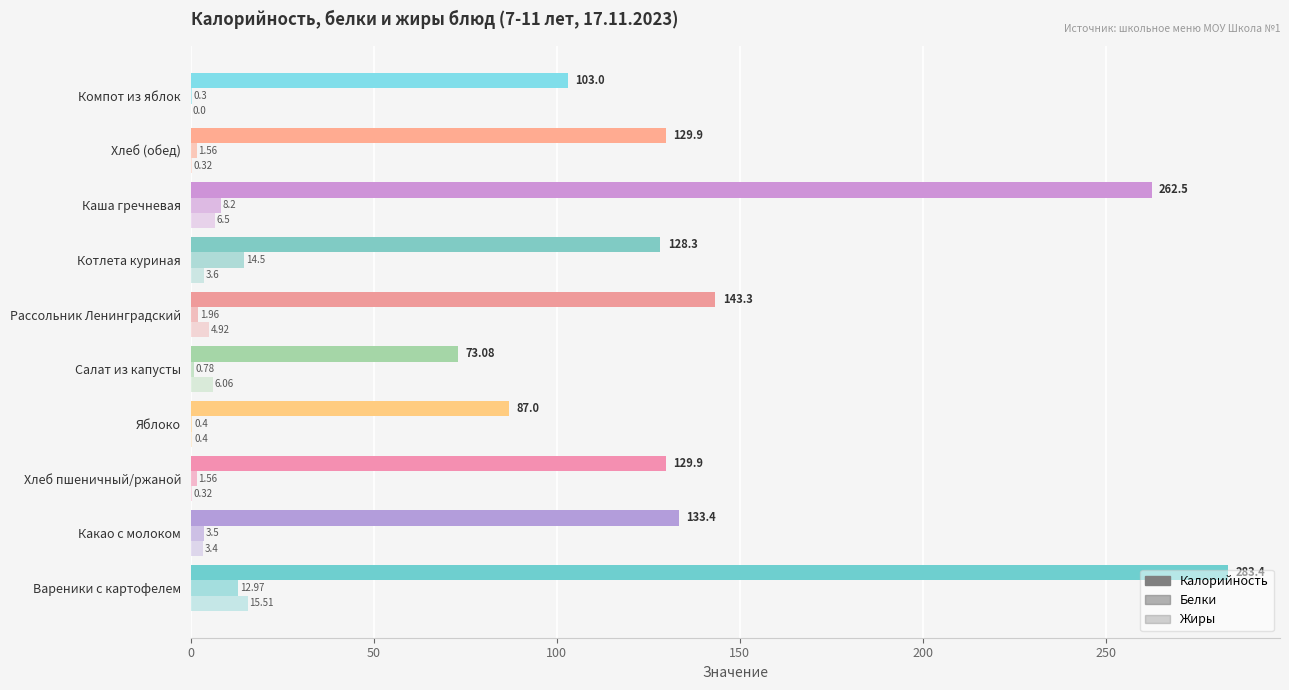

Which series has the widest spread of values?

Калорийность